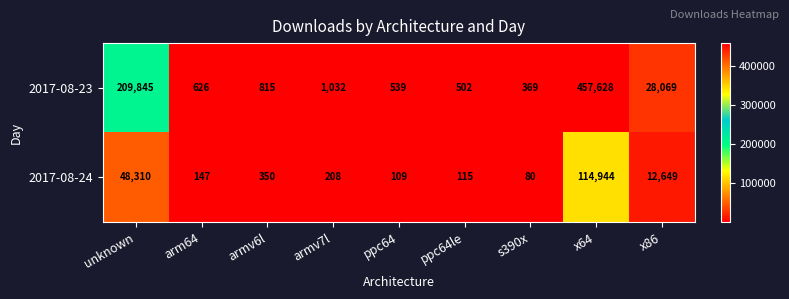

At which category is the sum across all series the highest?

x64